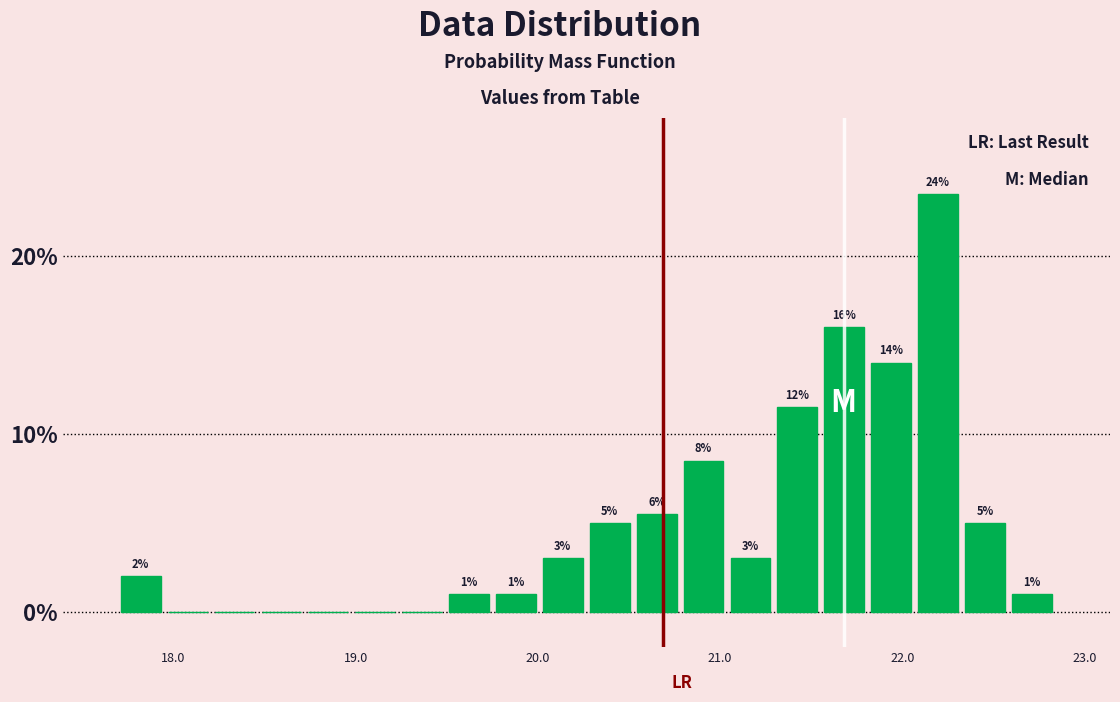

Read against the x-axis, roughly where is the centre of the tallest bar?

22.2